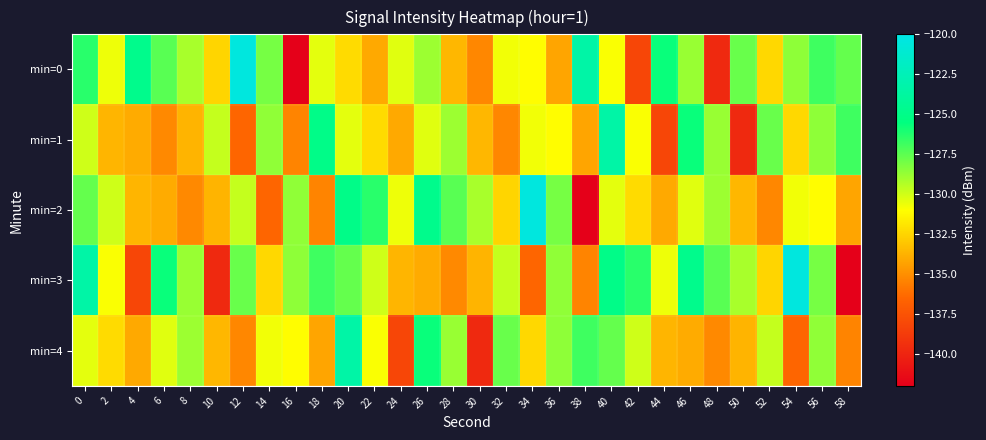

Which series changed the most between 0 and 14?

min=3